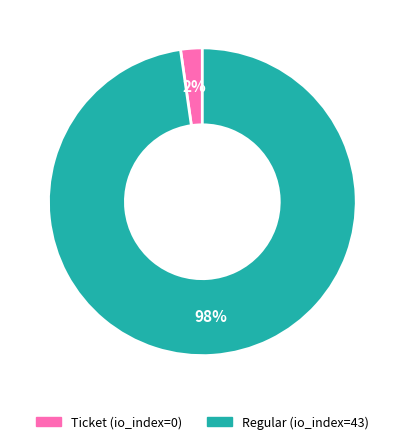

Does any single category account for the majority?

Yes